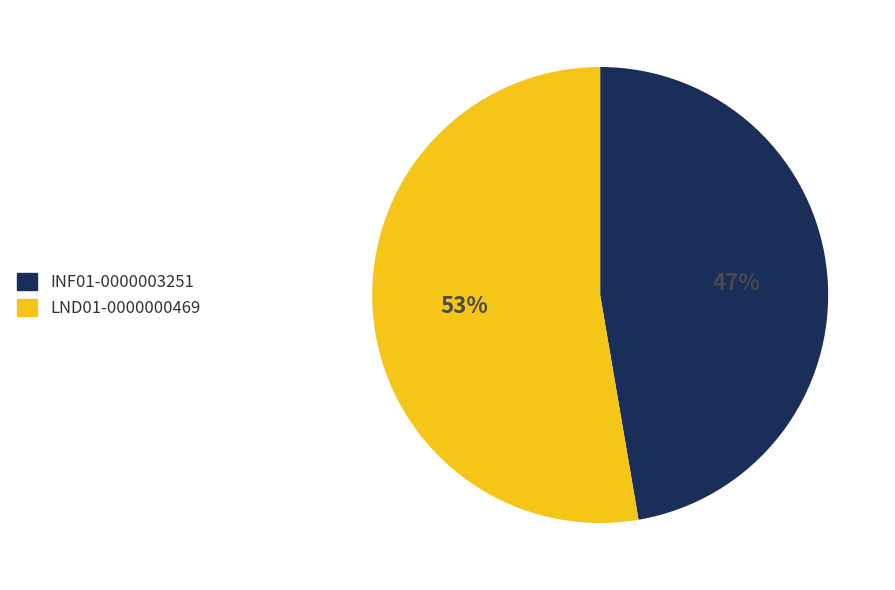

Which slice is the smallest?

INF01-0000003251